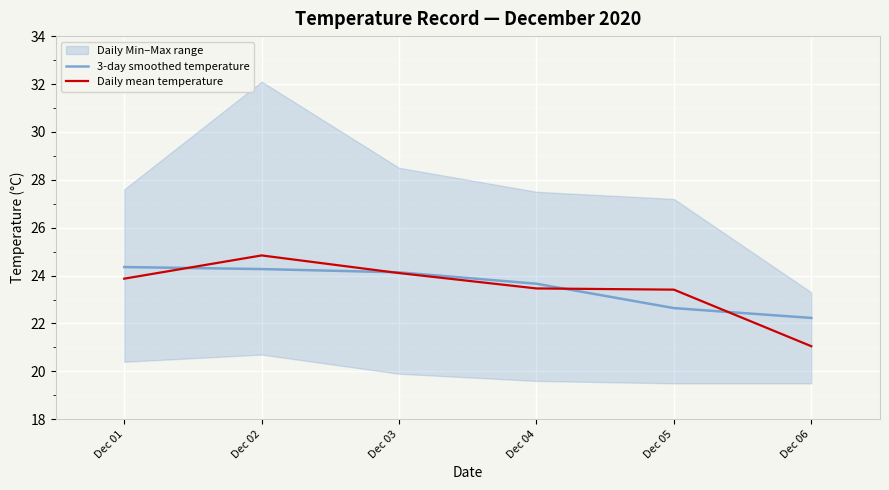

Reading left to right, extract all data points from this chart.

3-day smoothed temperature: 24.4	24.3	24.1	23.7	22.6	22.2
Daily mean temperature: 23.9	24.8	24.1	23.5	23.4	21.0